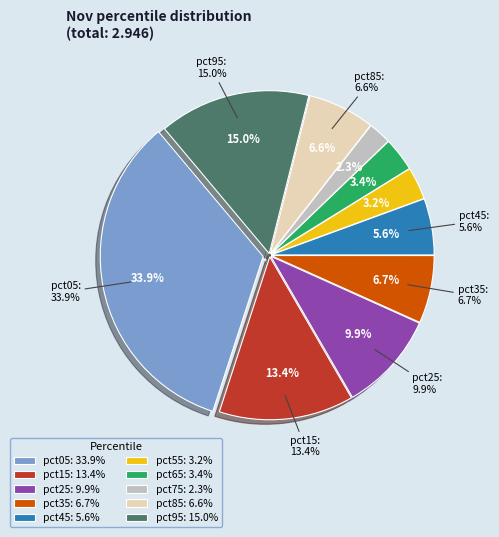

What is the largest slice in the pie chart?

pct05